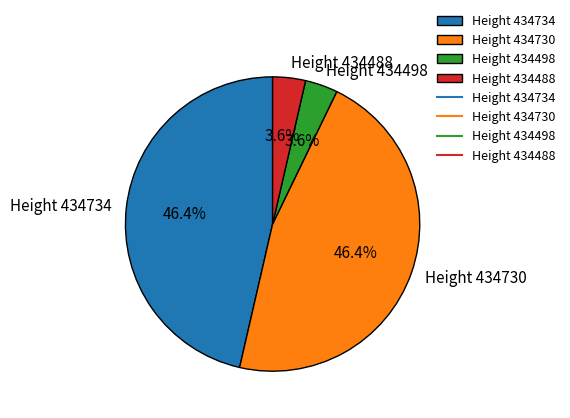

Does Height 434488 represent more than half of the total?

No